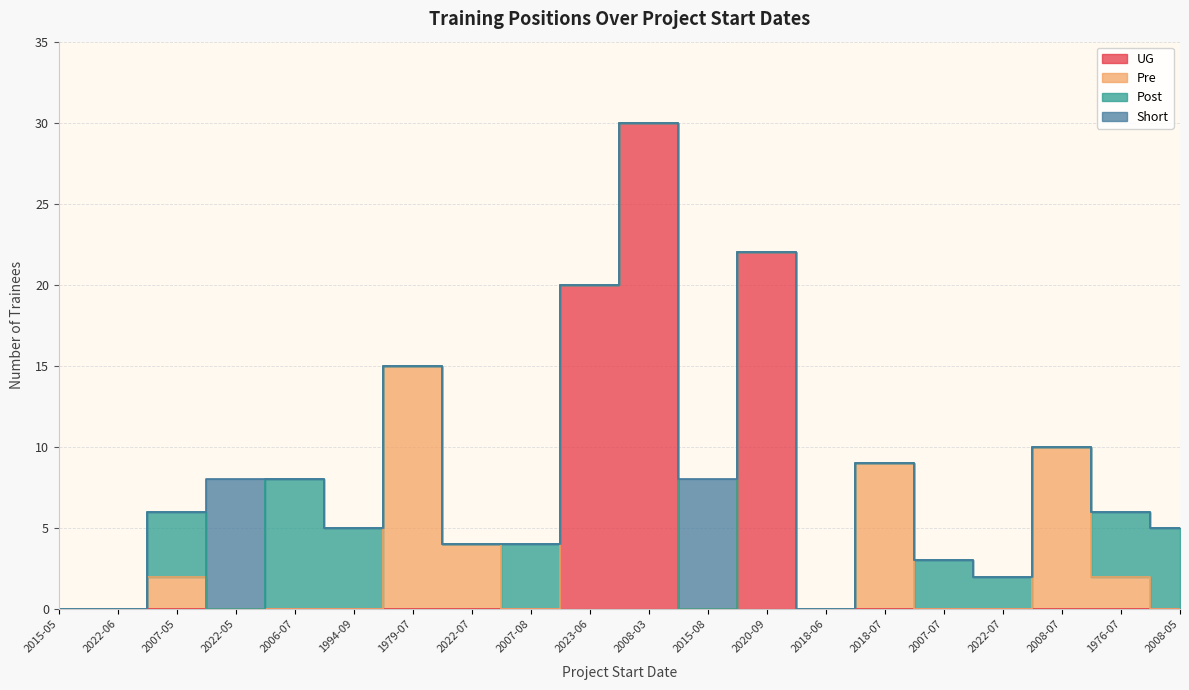

After their last crossing, which series has the higher values: Short or Post?

Post